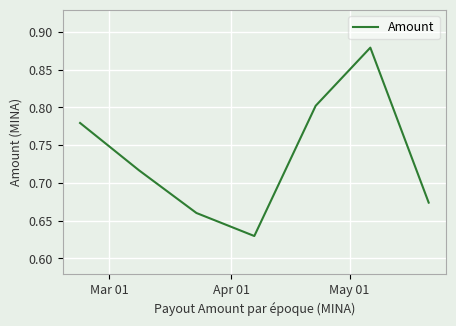

What is the sum of all values?

5.1